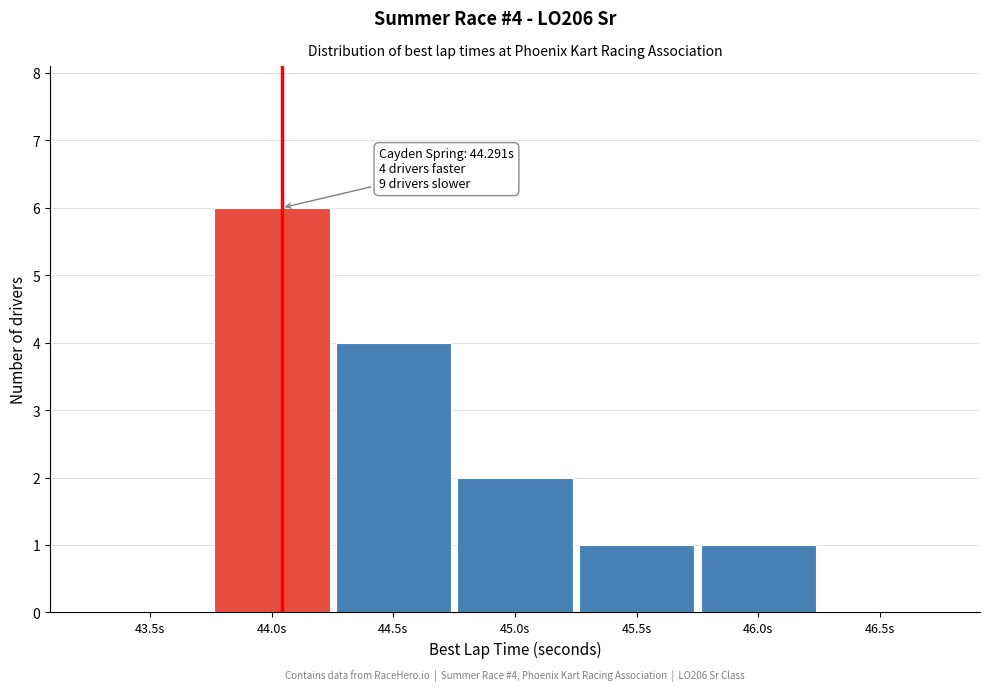

Reading left to right, list all the values displayed in this chart.

43.5s=0	44.0s=6	44.5s=4	45.0s=2	45.5s=1	46.0s=1	46.5s=0